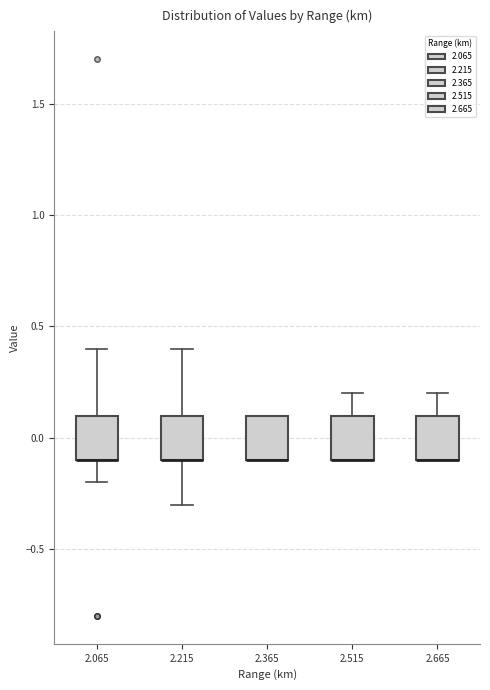

Reading left to right, transcribe this box plot: for each box, give where its median line is, the range the box spans, and where its two whiskers end, as read against the y-axis. The values are not printed on the chart, so give them approximately, as read against the axis.

2.065: median -0.1 (drawn on the box's lower edge), box -0.1 to 0.1, whiskers -0.2 to 0.4
2.215: median -0.1 (drawn on the box's lower edge), box -0.1 to 0.1, whiskers -0.3 to 0.4
2.365: median -0.1 (drawn on the box's lower edge), box -0.1 to 0.1, whiskers -0.1 to 0.1
2.515: median -0.1 (drawn on the box's lower edge), box -0.1 to 0.1, whiskers -0.1 to 0.2
2.665: median -0.1 (drawn on the box's lower edge), box -0.1 to 0.1, whiskers -0.1 to 0.2